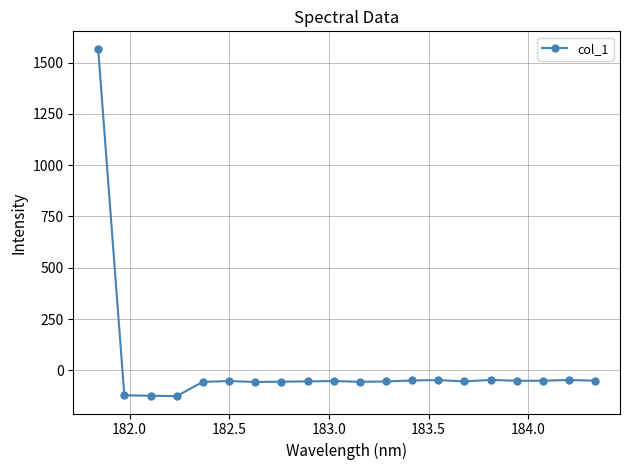

True or false: there are more than 0 points higher than both neighbors.

True